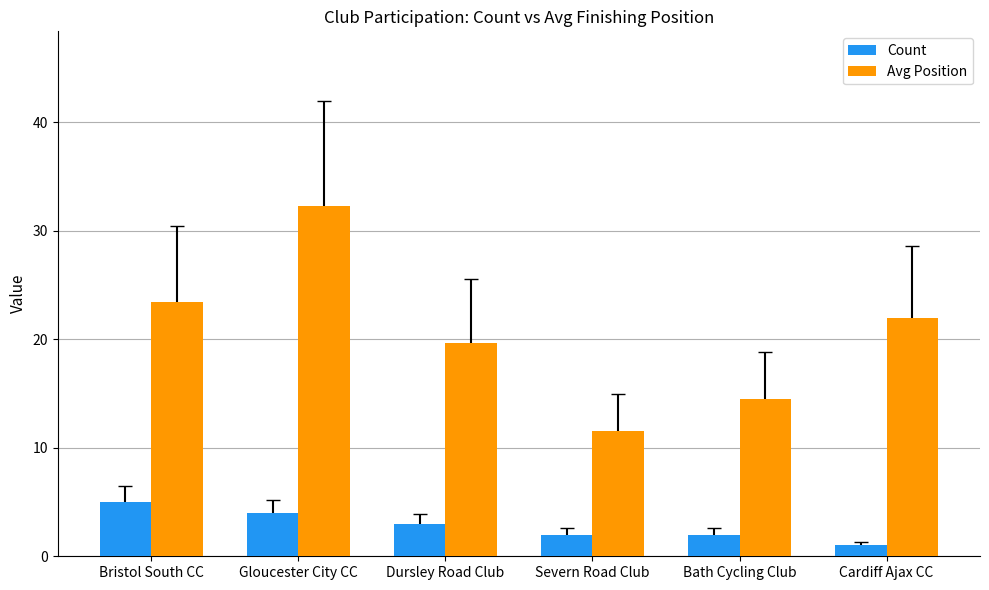

How many series are shown in this chart?

2